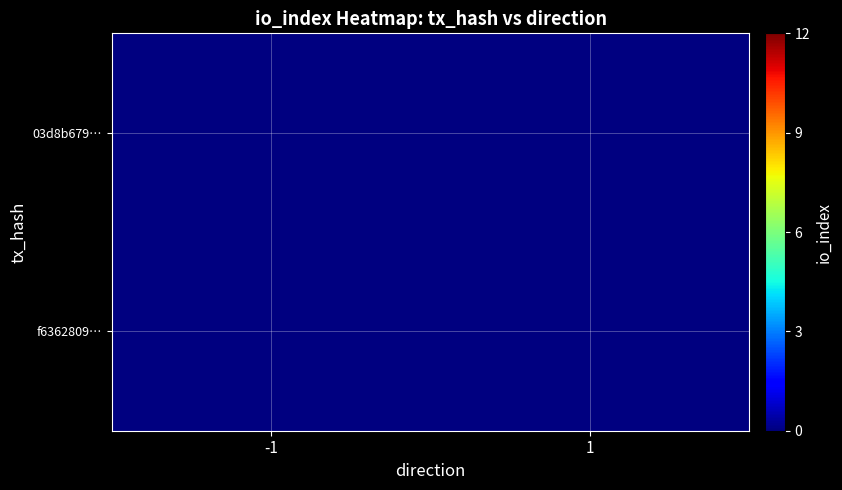

Which category has the highest value in the 03d8b679… series?

-1